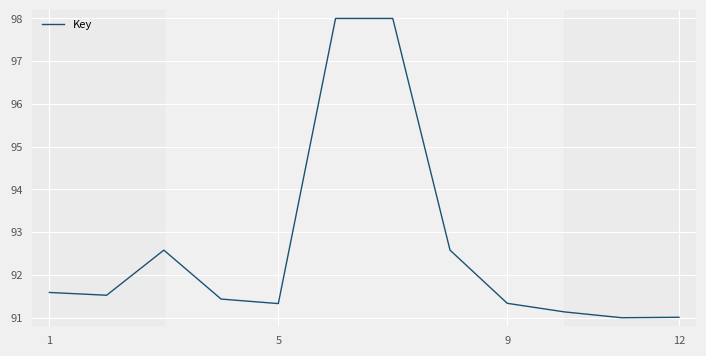

What is the minimum value shown in the chart?

91.0